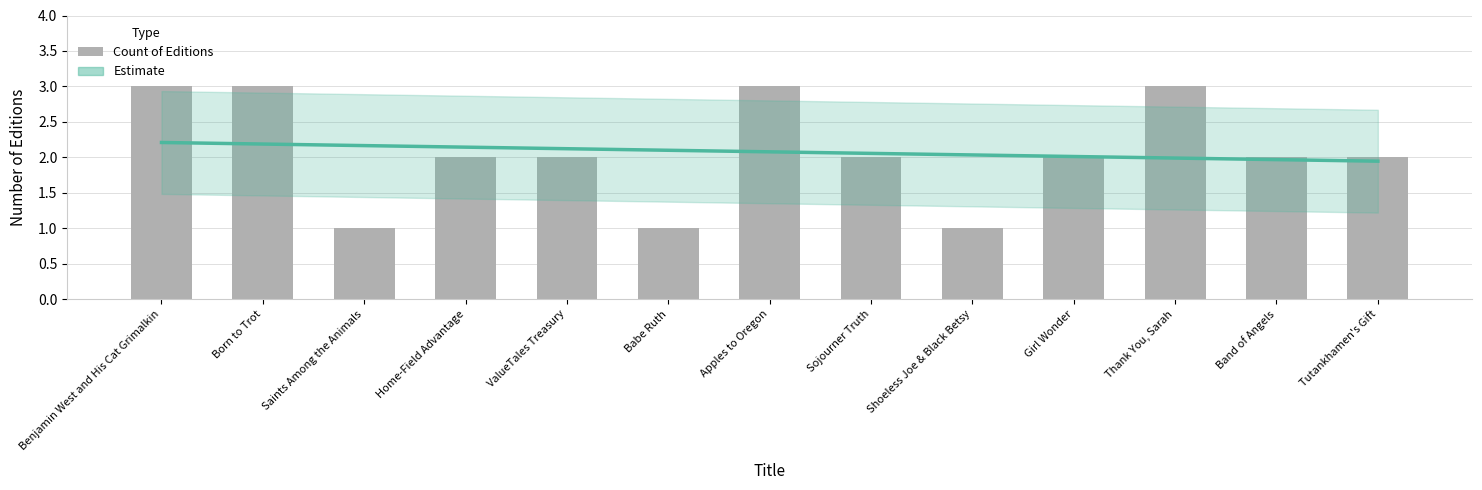

Approximately how many times larger is the value at Apples to Oregon compared to Sojourner Truth?

1.5